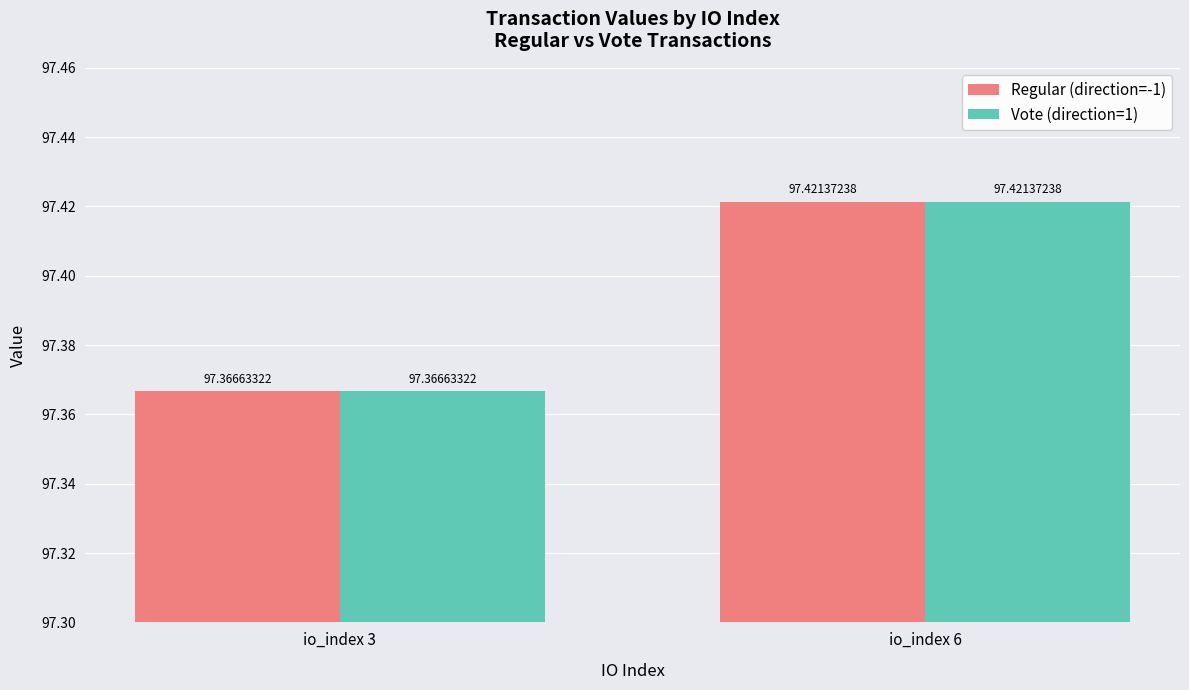

How many Regular (direction=-1) values are between 97 and 98?

2